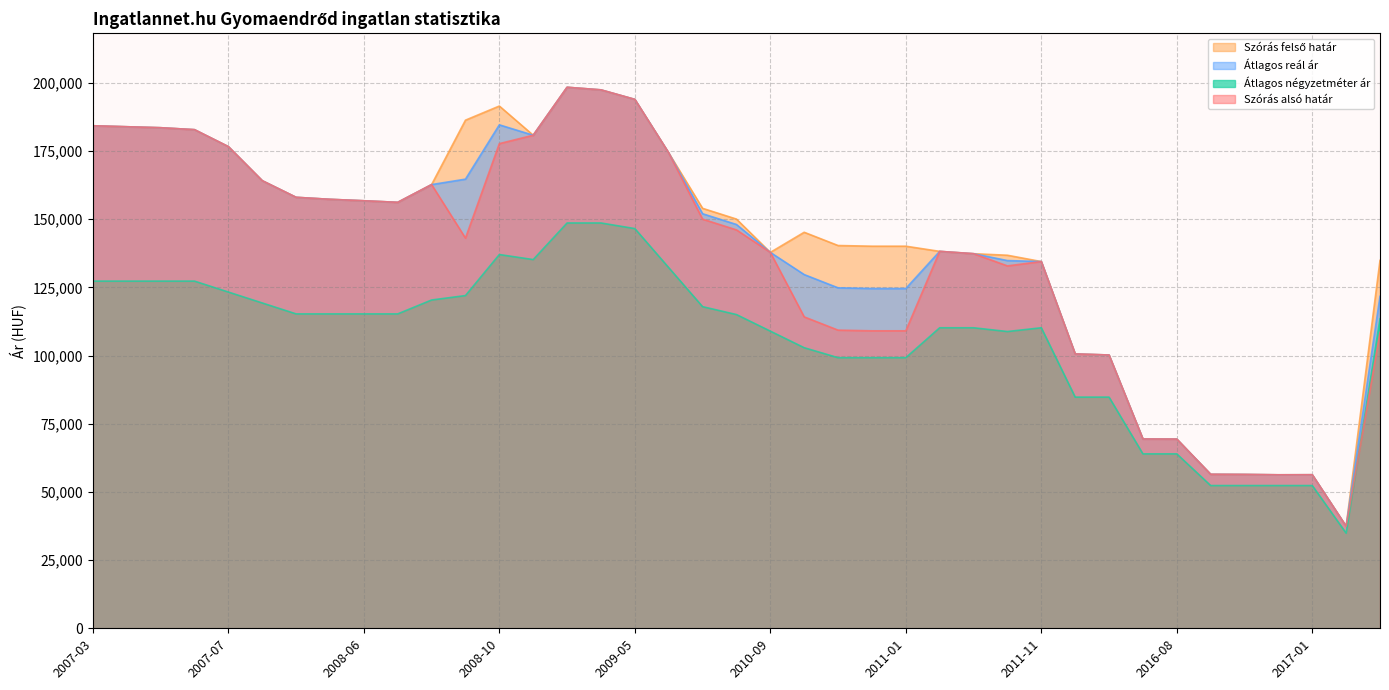

Reading right to left, transcribe all the data shown in this chart.

Szórás alsó határ: 108500	37390	56294	56267	56404	56459	69365	69399	100186	100589	134445	132852	137323	138180	109057	109057	109304	114162	137805	146052	149993	174282	193899	197385	198337	180755	177674	143033	162660	156154	156730	157261	157992	164094	176579	182791	183506	183865	184226
Szórás felső határ: 134862	37390	56294	56267	56404	56459	69365	69399	100186	100589	134445	136758	137323	138180	140075	140075	140322	145180	137805	150016	153957	174282	193899	197385	198337	180755	191456	186277	162660	156154	156730	157261	157992	164094	176579	182791	183506	183865	184226
Átlagos reál ár: 121681	37390	56294	56267	56404	56459	69365	69399	100186	100589	134445	134805	137323	138180	124566	124566	124813	129671	137805	148034	151975	174282	193899	197385	198337	180755	184565	164655	162660	156154	156730	157261	157992	164094	176579	182791	183506	183865	184226
Átlagos négyzetméter ár: 113486	34872	52325	52325	52325	52325	63941	63941	84745	84745	110169	108788	110169	110169	99202	99202	99202	102858	108936	115015	117905	132218	146531	148585	148585	135168	137016	121975	120350	115254	115254	115254	115254	119260	123266	127272	127272	127272	127272